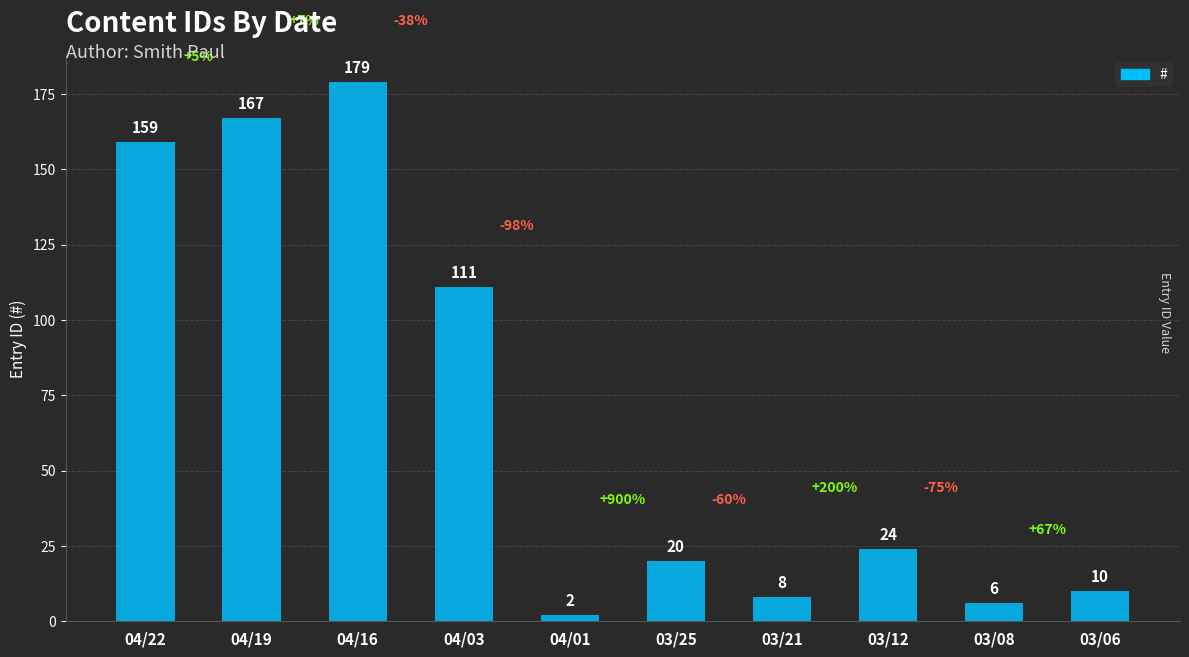

Reading left to right, list all the values displayed in this chart.

04/22=159	04/19=167	04/16=179	04/03=111	04/01=2	03/25=20	03/21=8	03/12=24	03/08=6	03/06=10